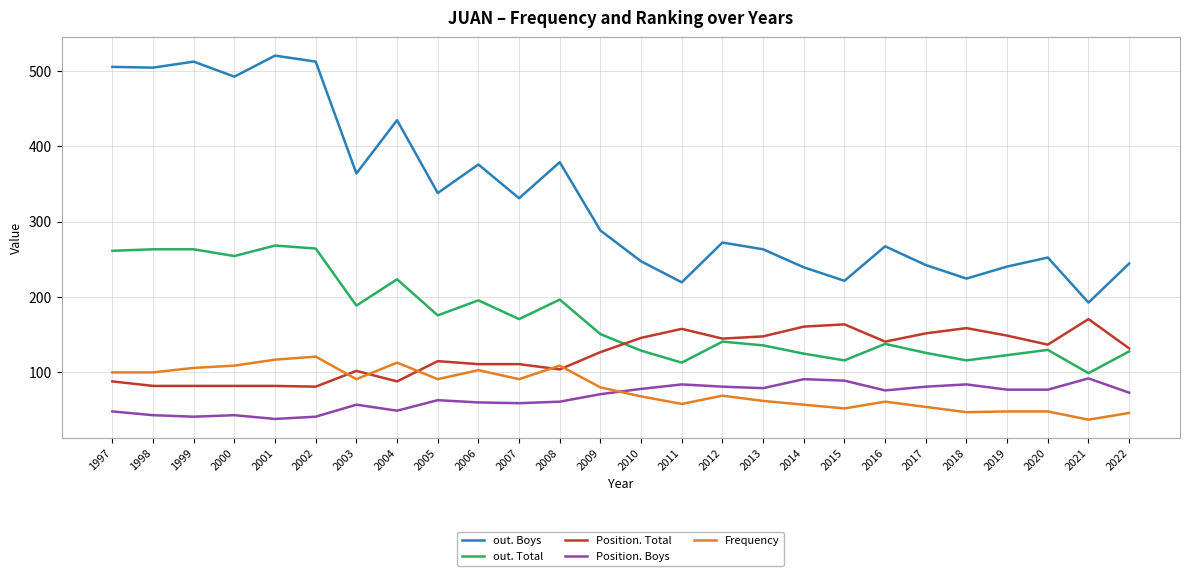

The value of Position. Total at 1997 is 55. True or false?

False